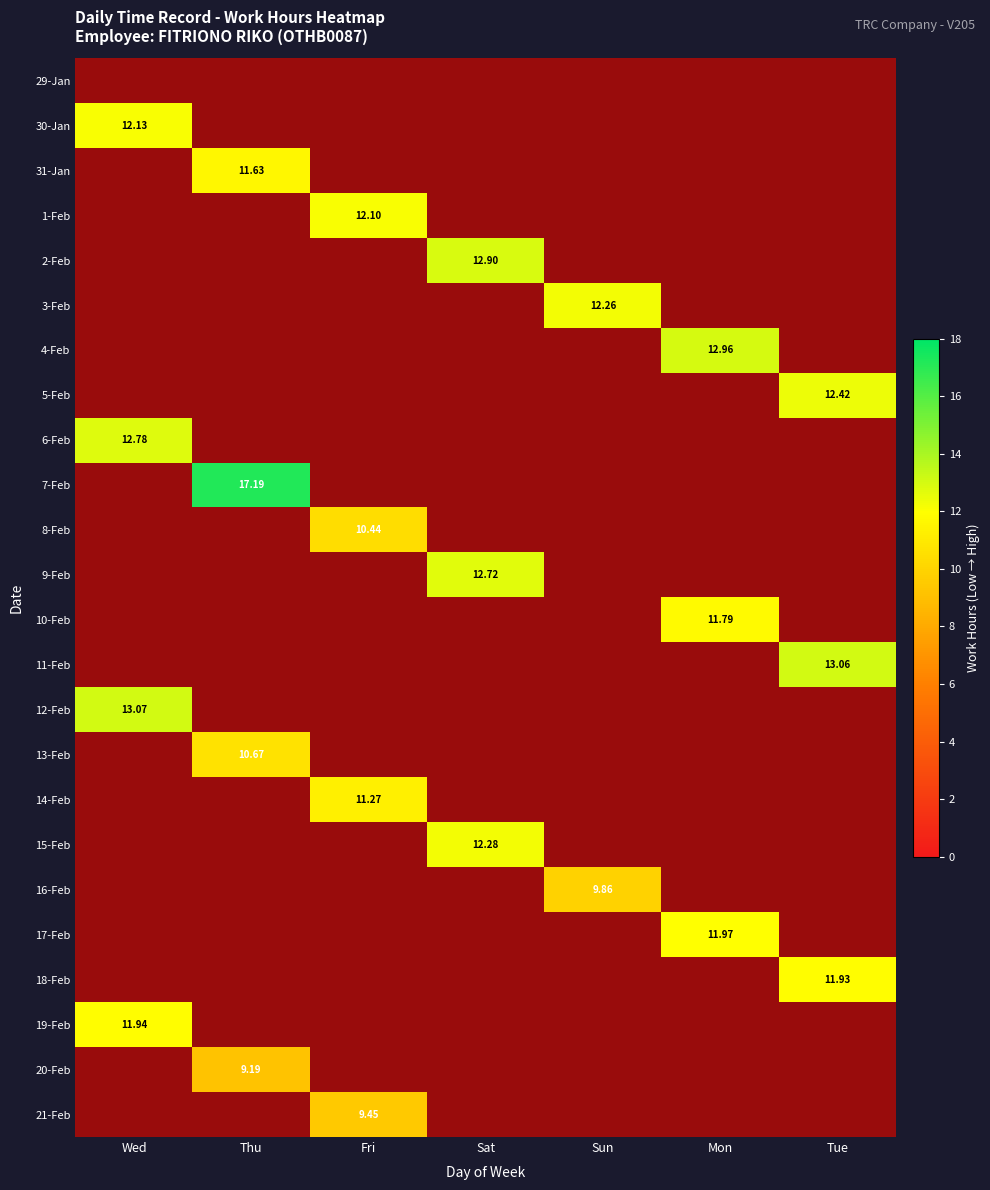

The value of 6-Feb at Sat is 0.0. True or false?

True